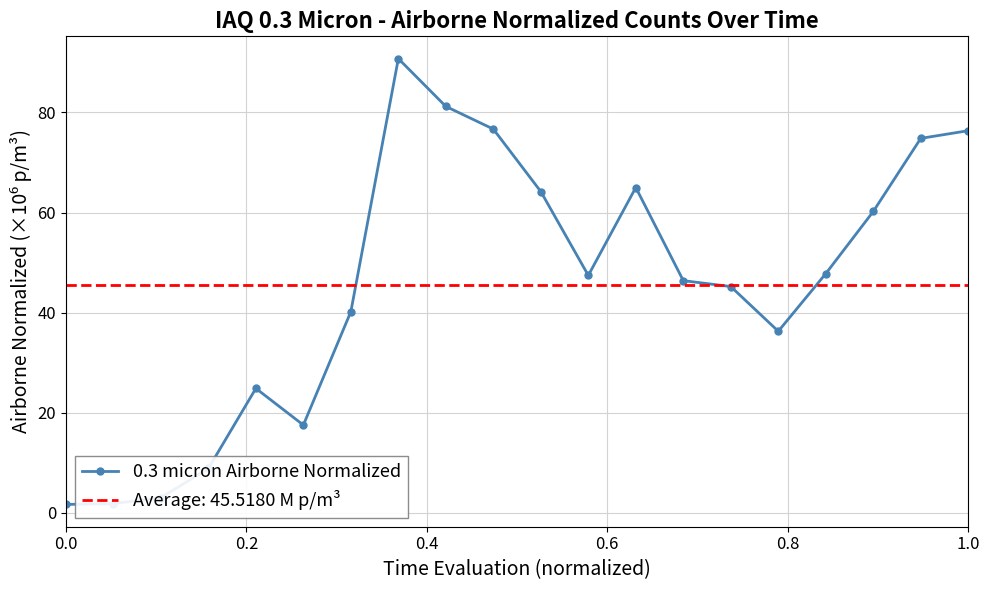

True or false: 0.3 micron Airborne Normalized has more than 1 interior local peaks.

True